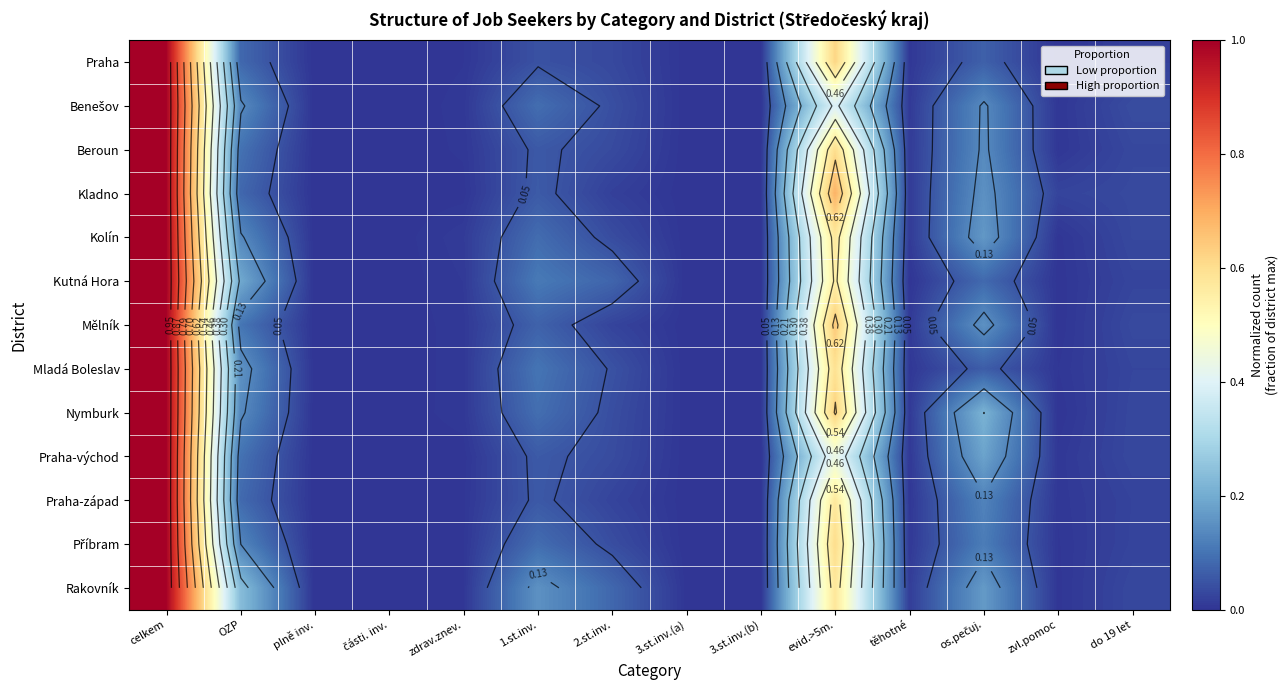

At which label does Příbram reach its minimum?

plně inv.